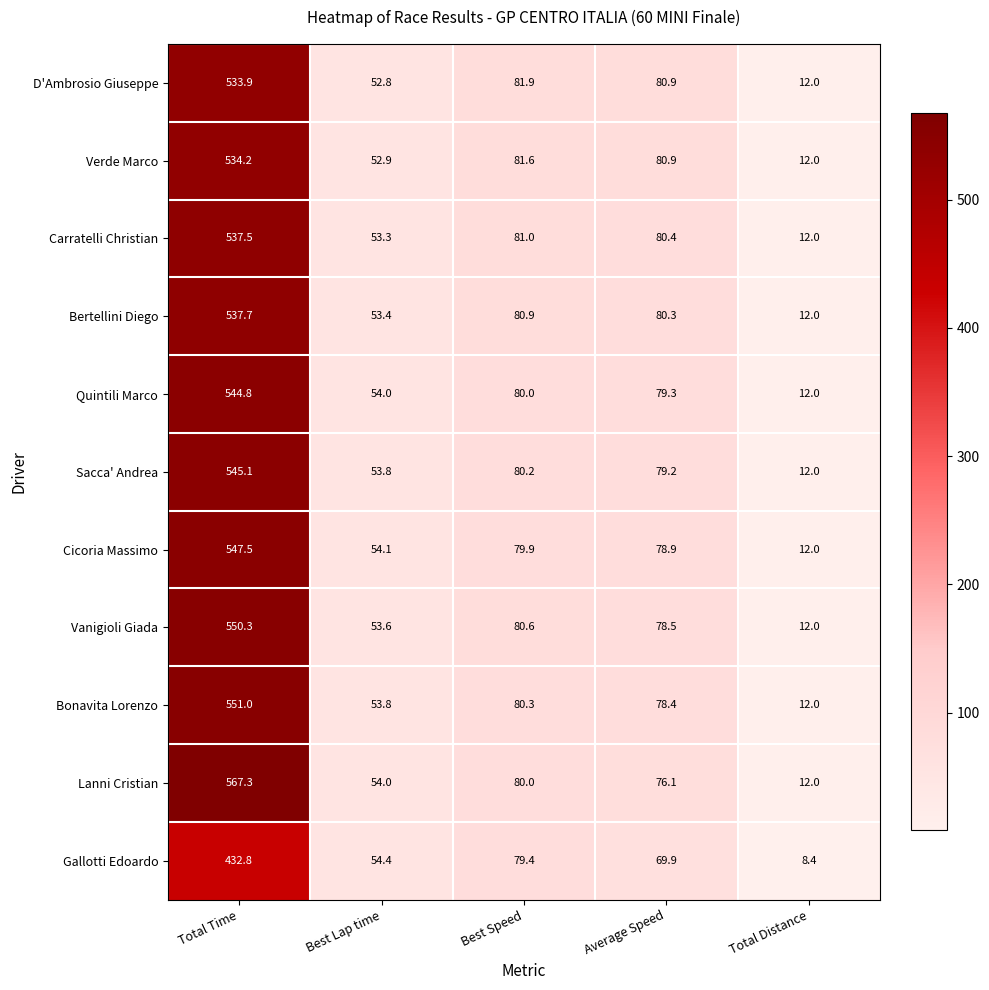

Which series has the largest range (max minus min)?

Lanni Cristian